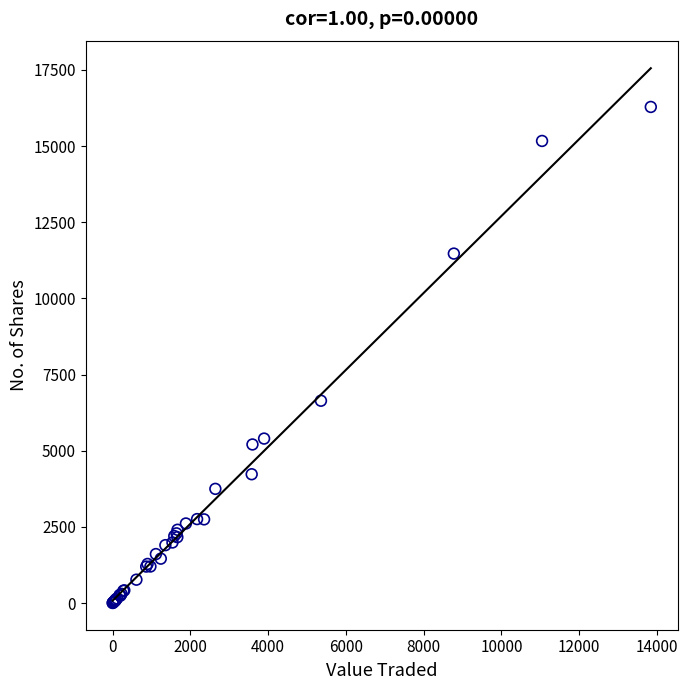

What Y value in the scatter plot is closest to 8144?

6642